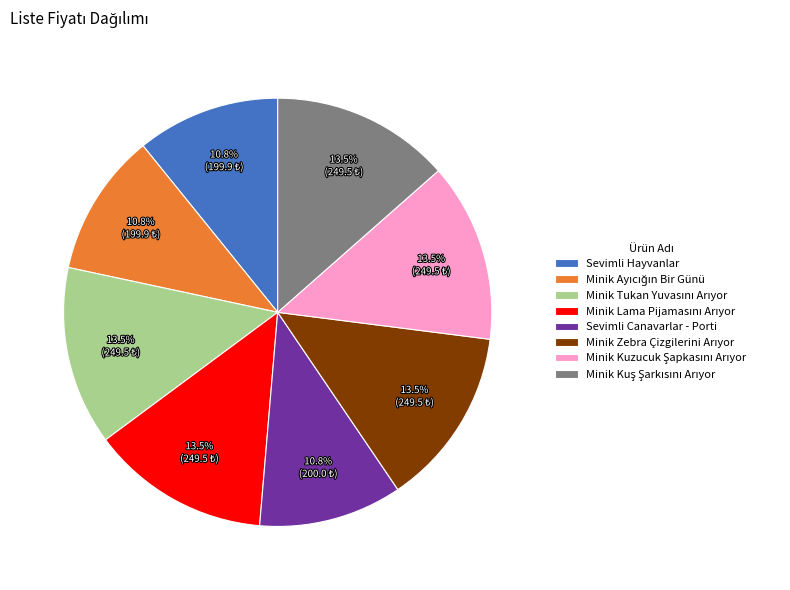

Is there a majority slice in this chart?

No